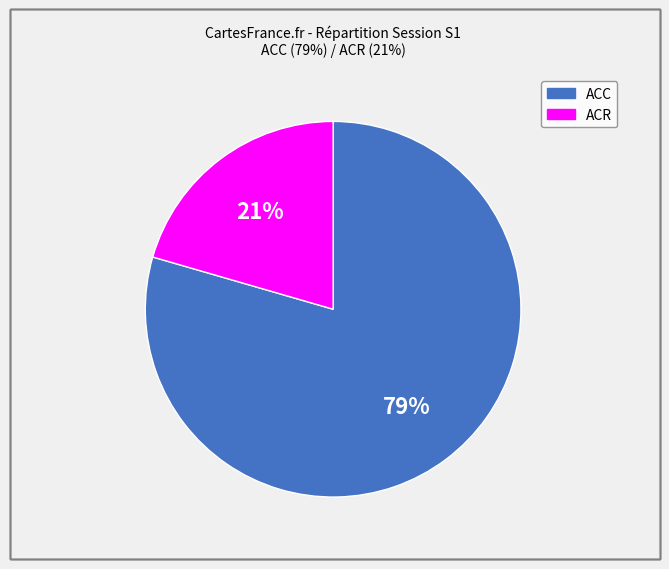

Is there any slice that represents more than half of the pie?

Yes